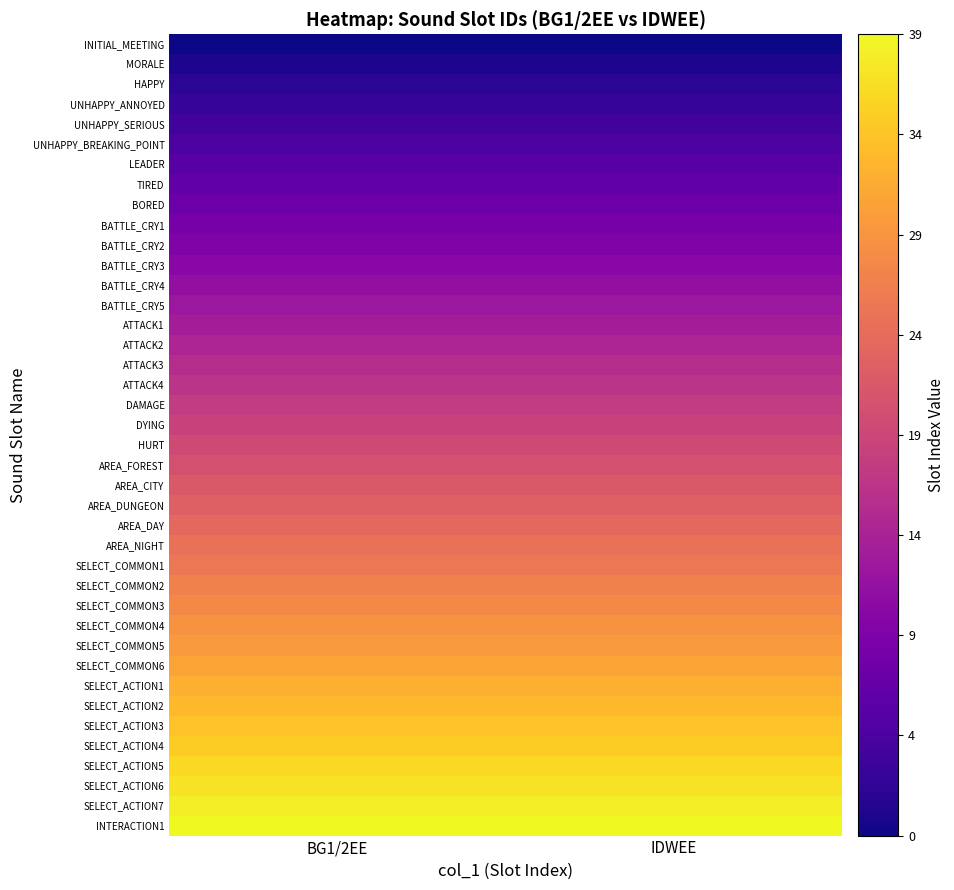

Reading left to right, transcribe all the data shown in this chart.

INITIAL_MEETING: BG1/2EE=0	IDWEE=0
MORALE: BG1/2EE=1	IDWEE=1
HAPPY: BG1/2EE=2	IDWEE=2
UNHAPPY_ANNOYED: BG1/2EE=3	IDWEE=3
UNHAPPY_SERIOUS: BG1/2EE=4	IDWEE=4
UNHAPPY_BREAKING_POINT: BG1/2EE=5	IDWEE=5
LEADER: BG1/2EE=6	IDWEE=6
TIRED: BG1/2EE=7	IDWEE=7
BORED: BG1/2EE=8	IDWEE=8
BATTLE_CRY1: BG1/2EE=9	IDWEE=9
BATTLE_CRY2: BG1/2EE=10	IDWEE=10
BATTLE_CRY3: BG1/2EE=11	IDWEE=11
BATTLE_CRY4: BG1/2EE=12	IDWEE=12
BATTLE_CRY5: BG1/2EE=13	IDWEE=13
ATTACK1: BG1/2EE=14	IDWEE=14
ATTACK2: BG1/2EE=15	IDWEE=15
ATTACK3: BG1/2EE=16	IDWEE=16
ATTACK4: BG1/2EE=17	IDWEE=17
DAMAGE: BG1/2EE=18	IDWEE=18
DYING: BG1/2EE=19	IDWEE=19
HURT: BG1/2EE=20	IDWEE=20
AREA_FOREST: BG1/2EE=21	IDWEE=21
AREA_CITY: BG1/2EE=22	IDWEE=22
AREA_DUNGEON: BG1/2EE=23	IDWEE=23
AREA_DAY: BG1/2EE=24	IDWEE=24
AREA_NIGHT: BG1/2EE=25	IDWEE=25
SELECT_COMMON1: BG1/2EE=26	IDWEE=26
SELECT_COMMON2: BG1/2EE=27	IDWEE=27
SELECT_COMMON3: BG1/2EE=28	IDWEE=28
SELECT_COMMON4: BG1/2EE=29	IDWEE=29
SELECT_COMMON5: BG1/2EE=30	IDWEE=30
SELECT_COMMON6: BG1/2EE=31	IDWEE=31
SELECT_ACTION1: BG1/2EE=32	IDWEE=32
SELECT_ACTION2: BG1/2EE=33	IDWEE=33
SELECT_ACTION3: BG1/2EE=34	IDWEE=34
SELECT_ACTION4: BG1/2EE=35	IDWEE=35
SELECT_ACTION5: BG1/2EE=36	IDWEE=36
SELECT_ACTION6: BG1/2EE=37	IDWEE=37
SELECT_ACTION7: BG1/2EE=38	IDWEE=38
INTERACTION1: BG1/2EE=39	IDWEE=39